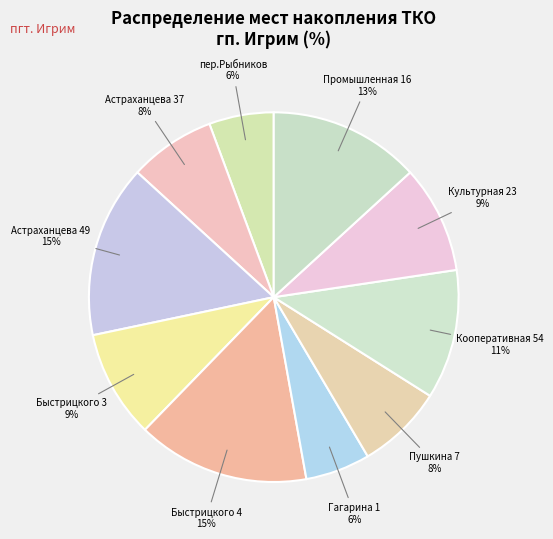

The Астраханцева 49 slice represents 15% of the pie. True or false?

True